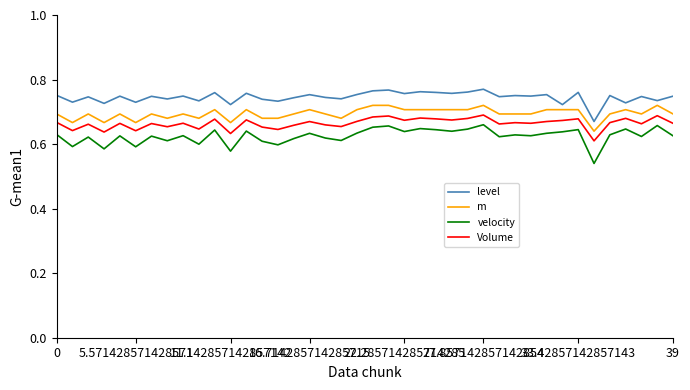

Is this an area chart (filled region under the line)?

No